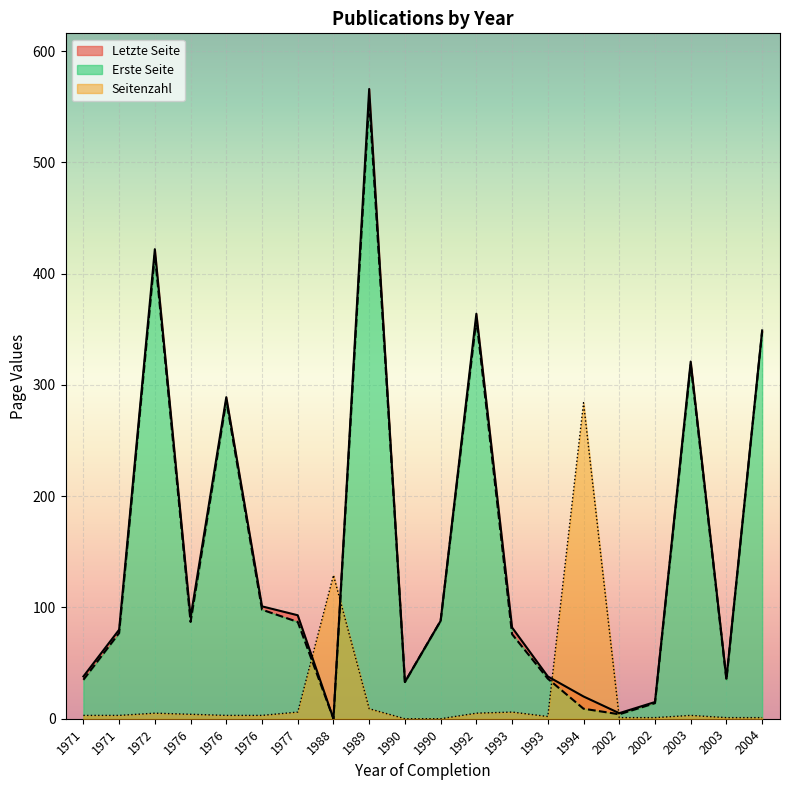

True or false: Erste Seite and Letzte Seite intersect in this chart.

False